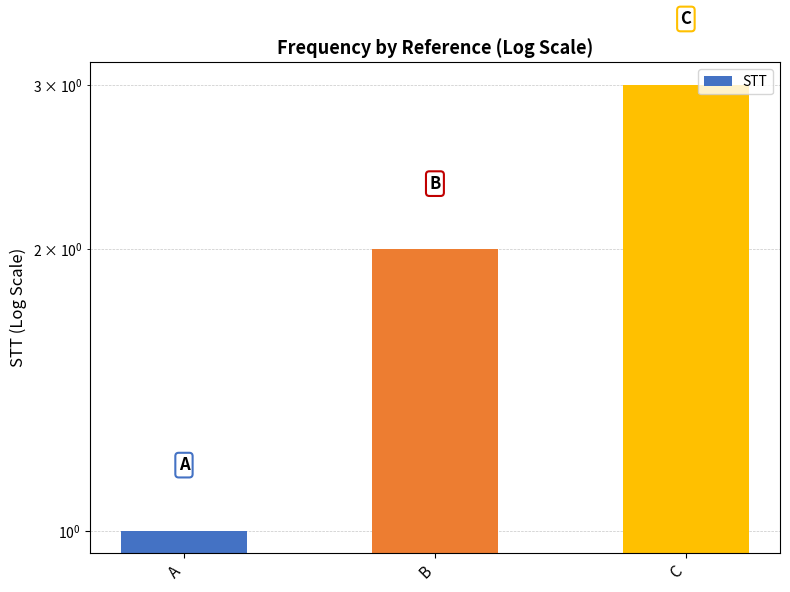

Reading left to right, what are all the values shown in this chart?

1	2	3